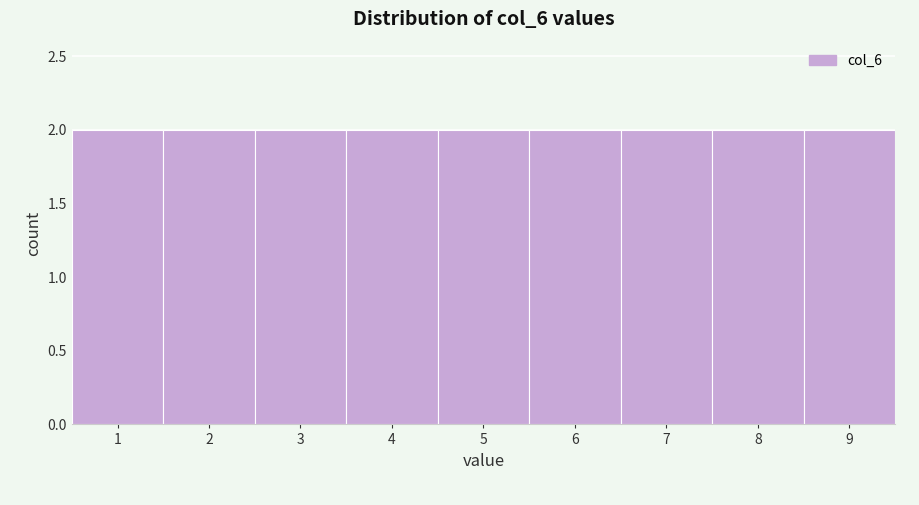

Reading left to right, transcribe this chart: for each bar, give the range it covers on the x-axis and its height. The values are not printed on the chart, so give them approximately, as read against the axis.

0.5 to 1.5: 2
1.5 to 2.5: 2
2.5 to 3.5: 2
3.5 to 4.5: 2
4.5 to 5.5: 2
5.5 to 6.5: 2
6.5 to 7.5: 2
7.5 to 8.5: 2
8.5 to 9.5: 2